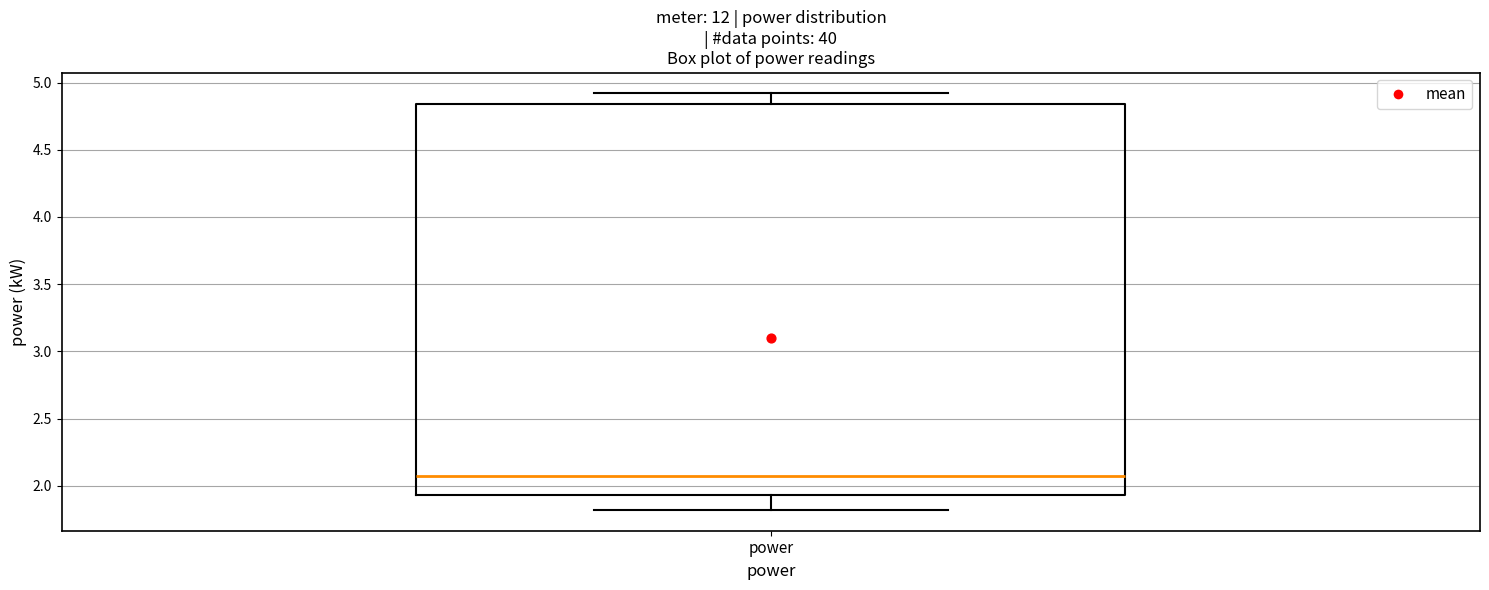

Transcribe this box plot: give where the median line is, the range the box spans, and where the two whiskers end, as read against the y-axis. The values are not printed on the chart, so give them approximately, as read against the axis.

median 2.10, box 1.95 to 4.85, whiskers 1.80 to 4.90